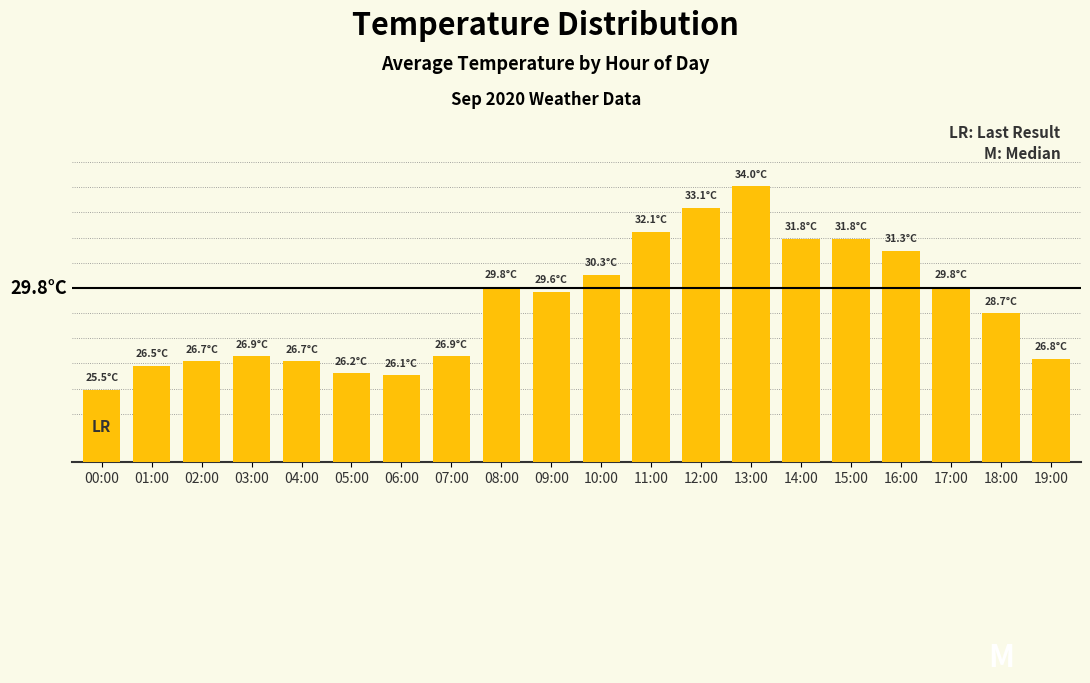

Is it true that the value at 16:00 is 31.3?

True